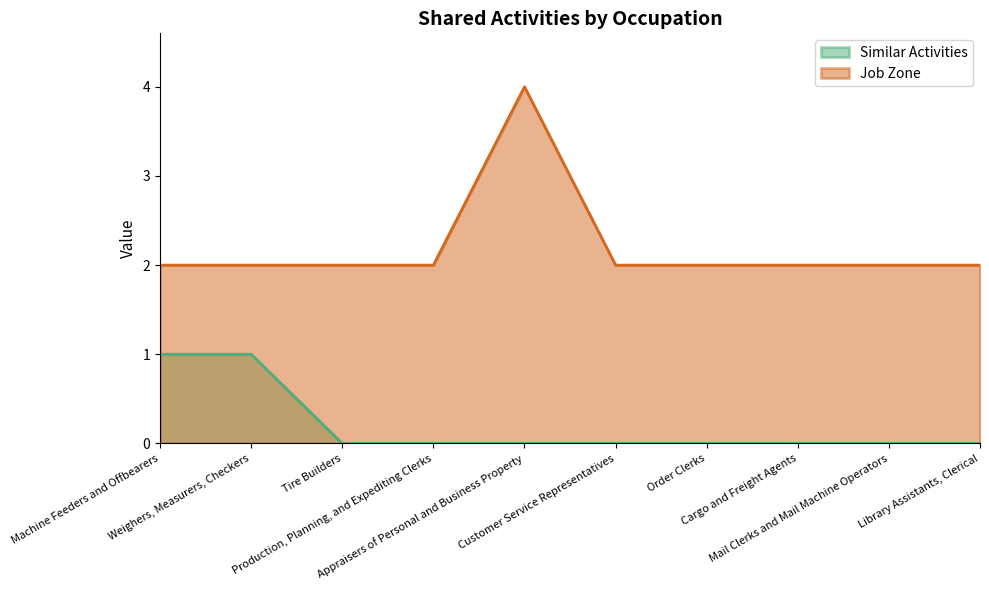

List the series in order of their peak value, lowest first.

Similar Activities, Job Zone